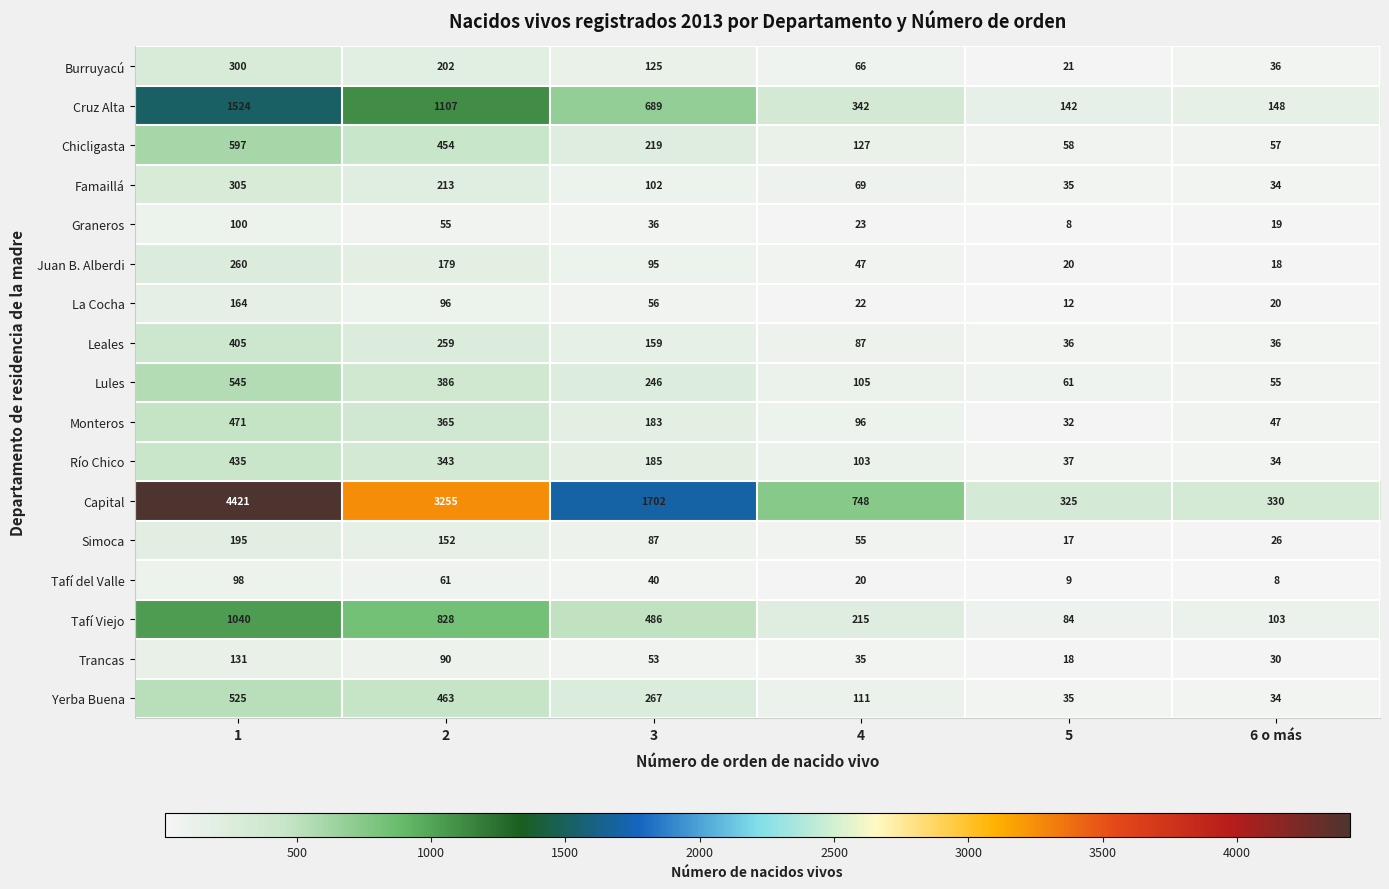

How many data points in Yerba Buena are less than 267?

3